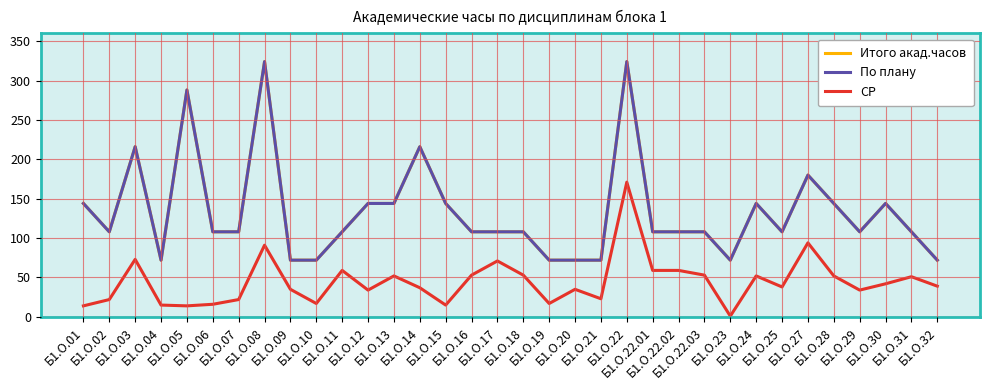

What is the difference between the highest and lowest values at Б1.О.17?

37